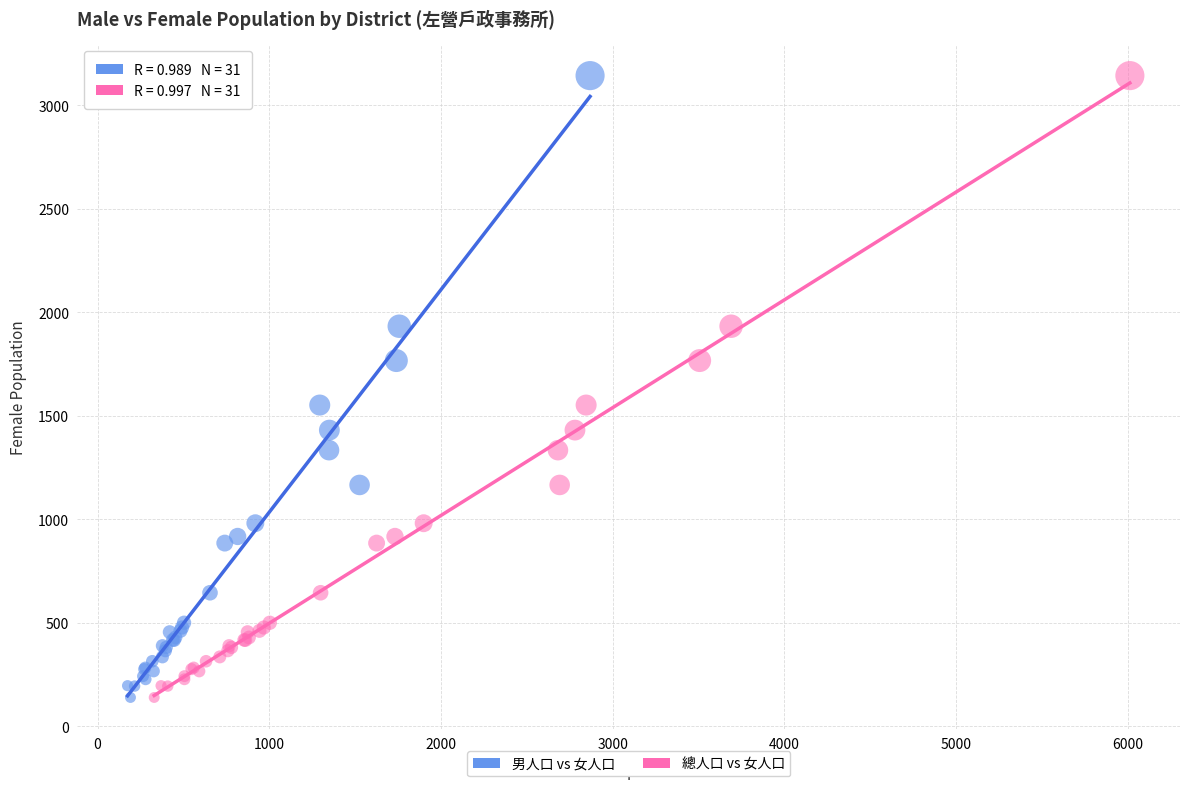

What are all the series names shown in the legend?

男人口 vs 女人口, 總人口 vs 女人口